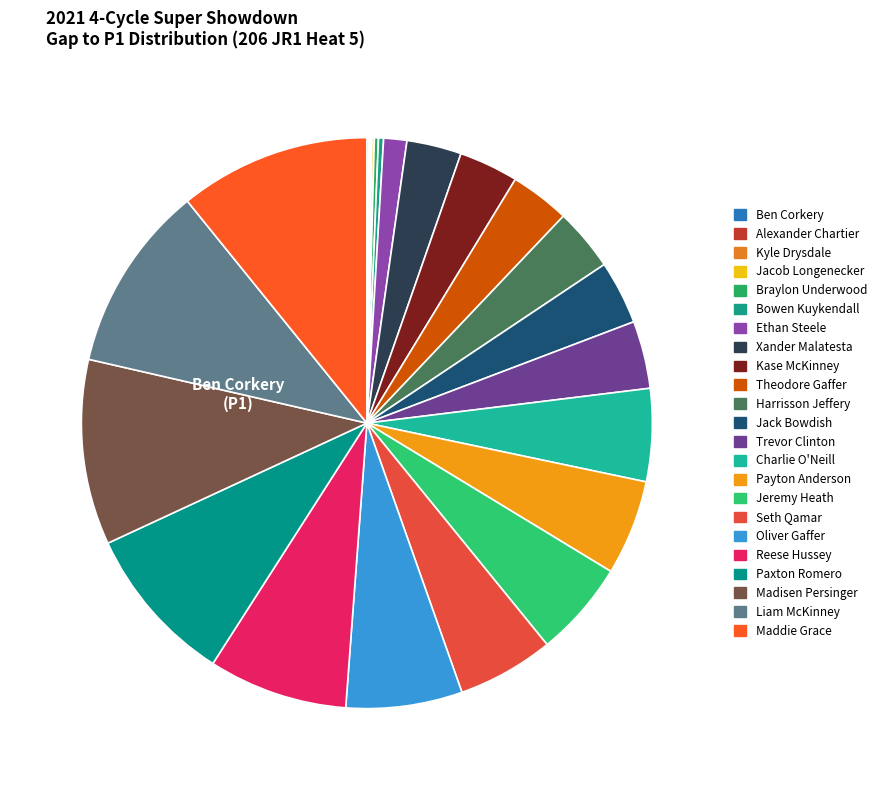

What is the largest slice in the pie chart?

Maddie Grace